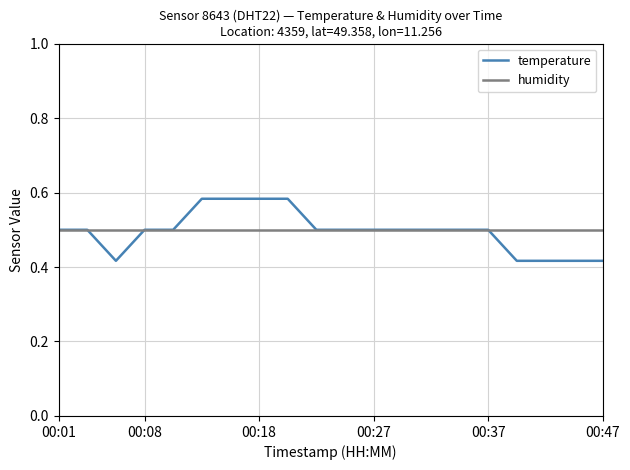

List the series in order of their peak value, lowest first.

humidity, temperature